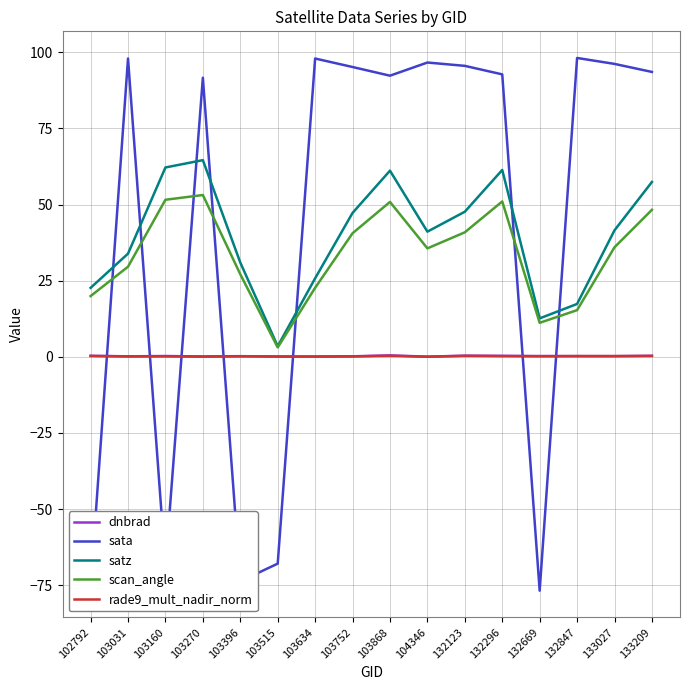

What is the highest value of the scan_angle series?

53.1